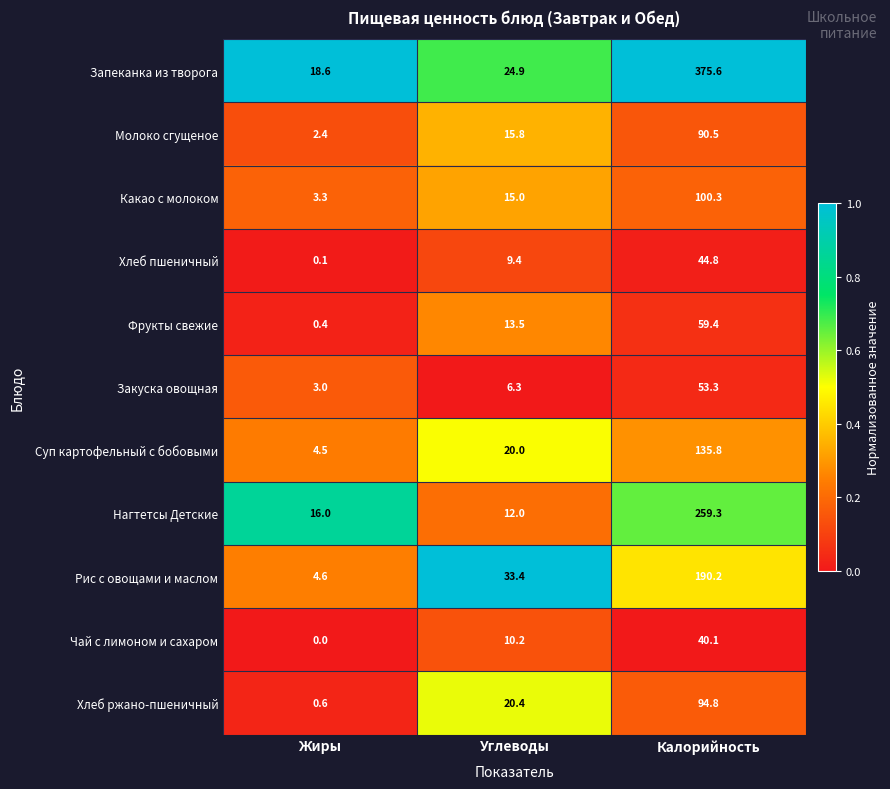

At which category is the sum across all series the highest?

Калорийность